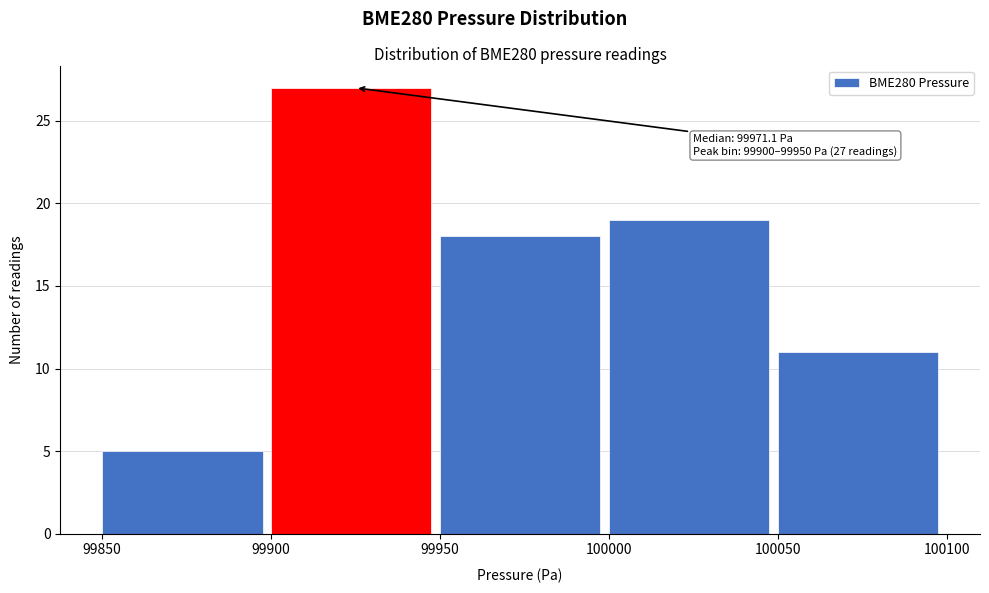

Over which range of the x-axis is the bar tallest?

99900 to 99950